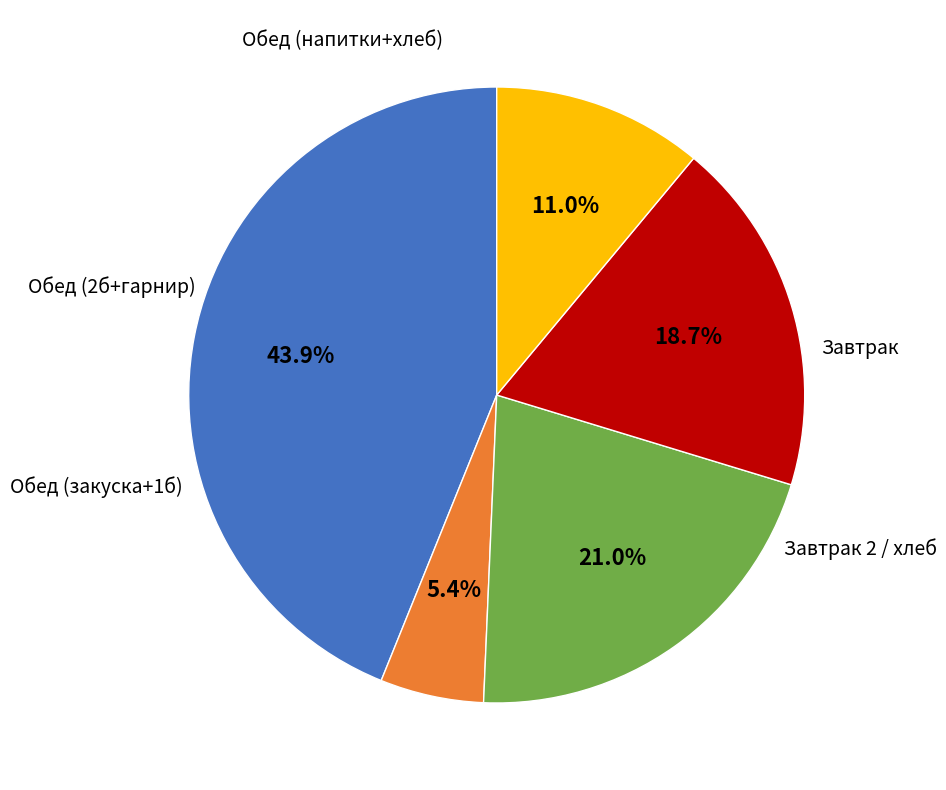

How many segments does this pie chart have?

5